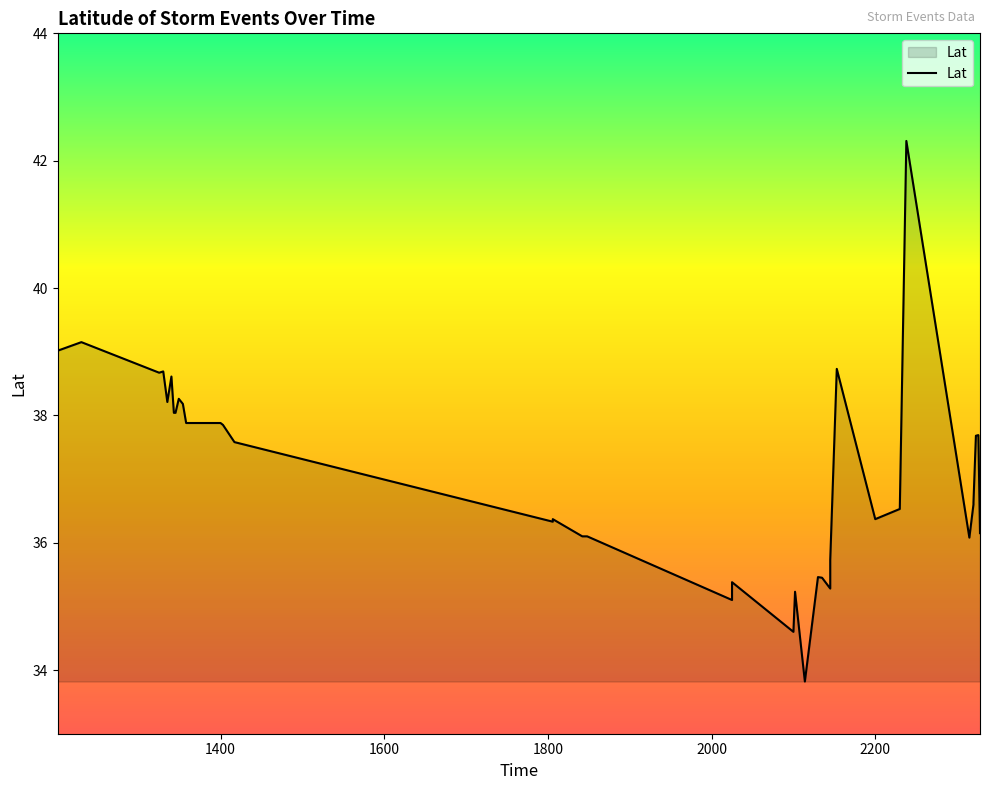

The chart shows a value of 25.7 at 37. True or false?

False